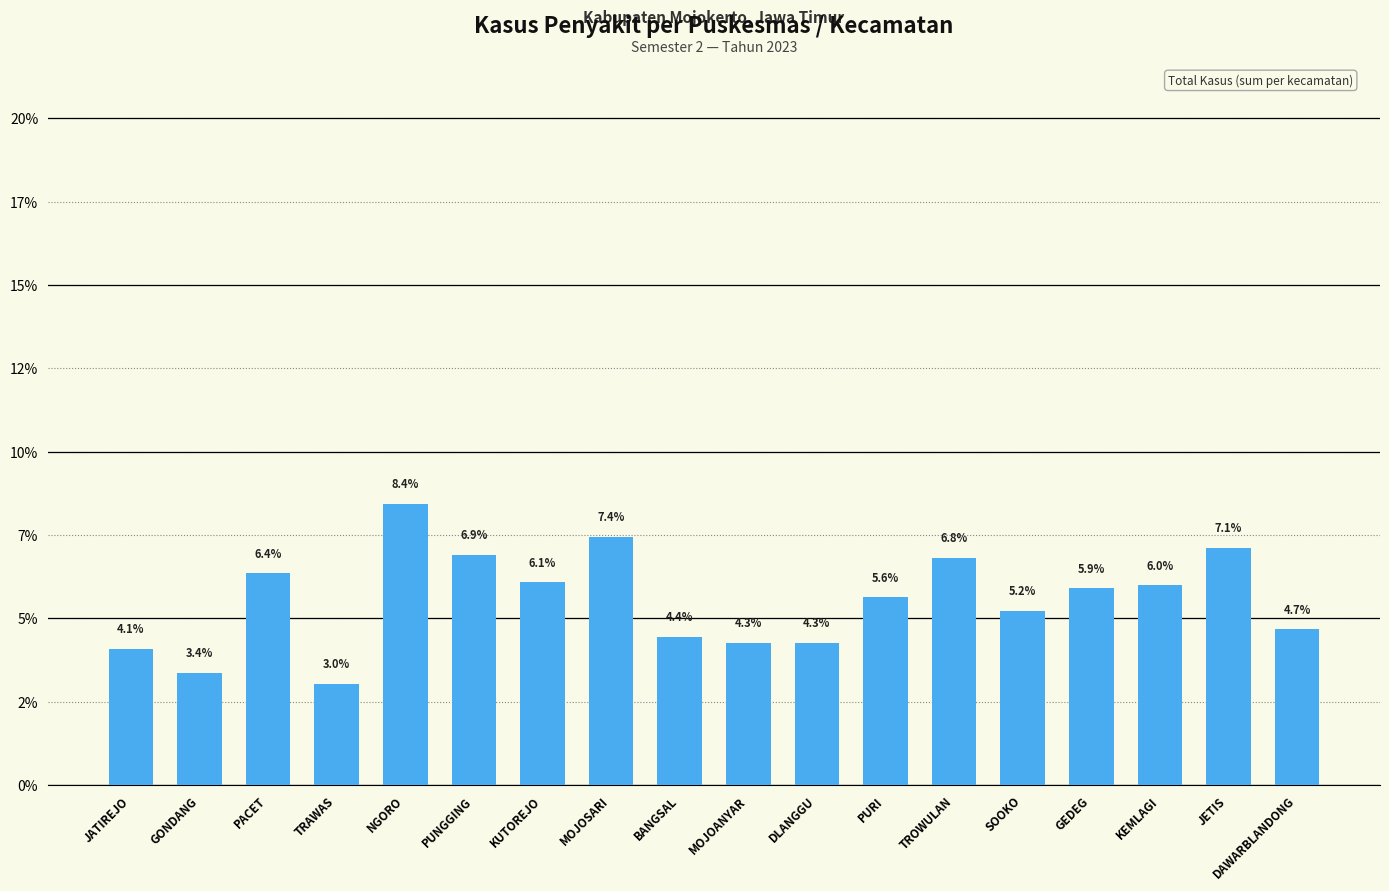

What is the label of the 12th bar from the right?

KUTOREJO